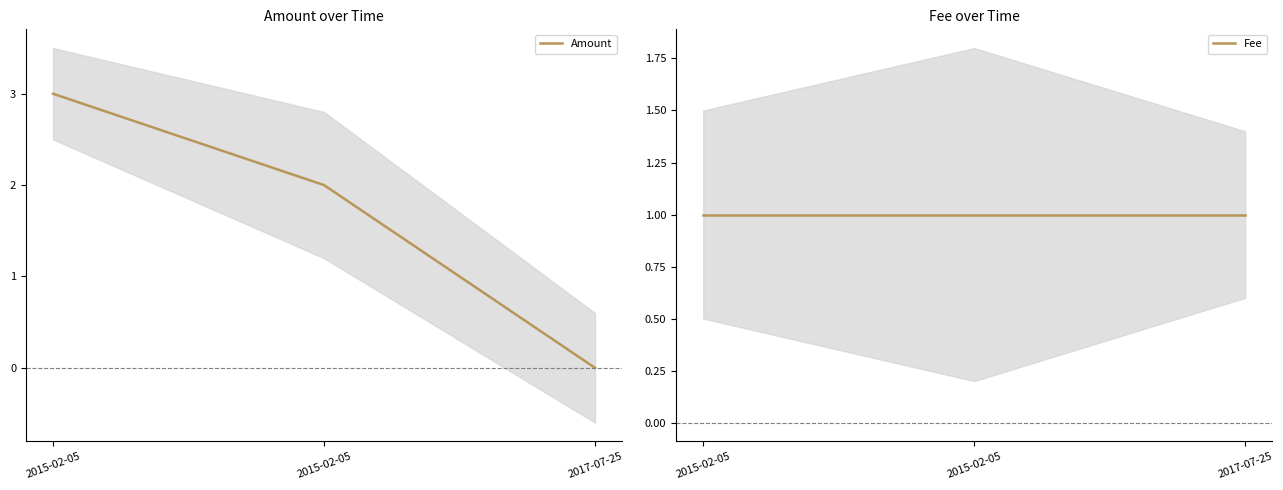

Rank the series by their maximum value, from lowest to highest.

Fee, Amount